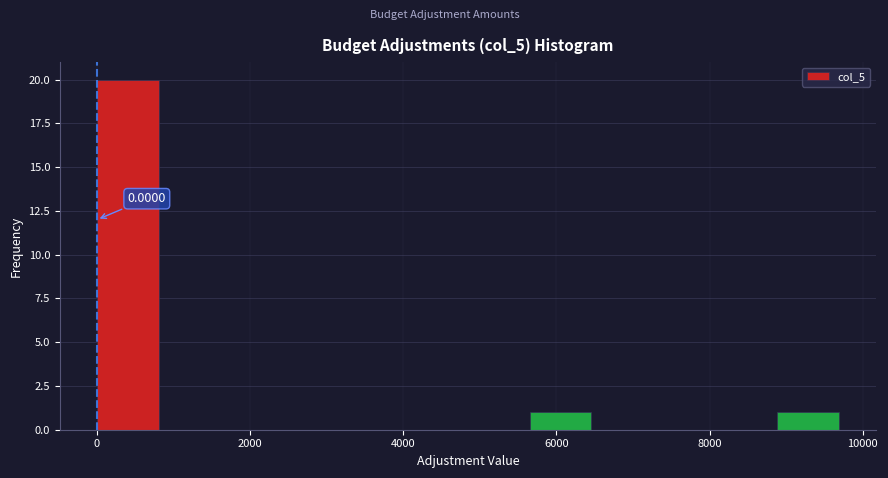

Over which range of the x-axis is the bar tallest?

0 to 800